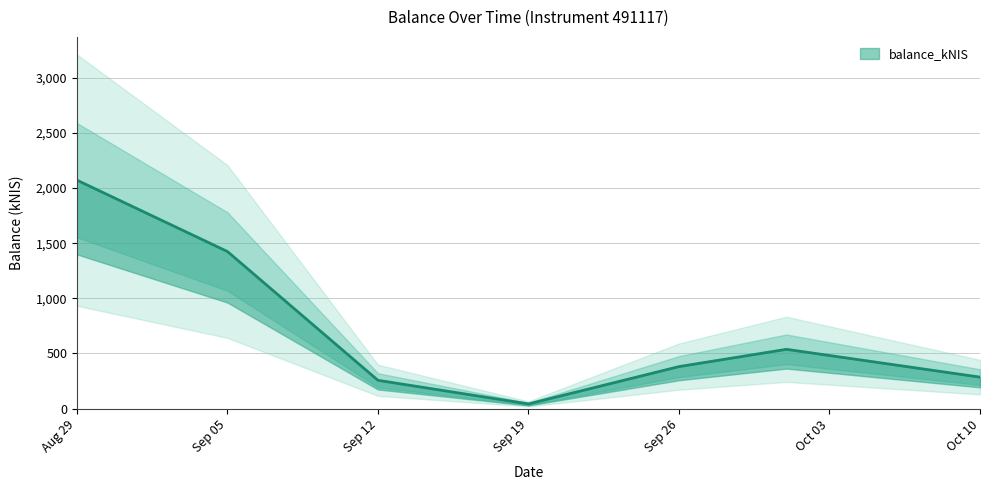

Does the chart have visible grid lines?

Yes